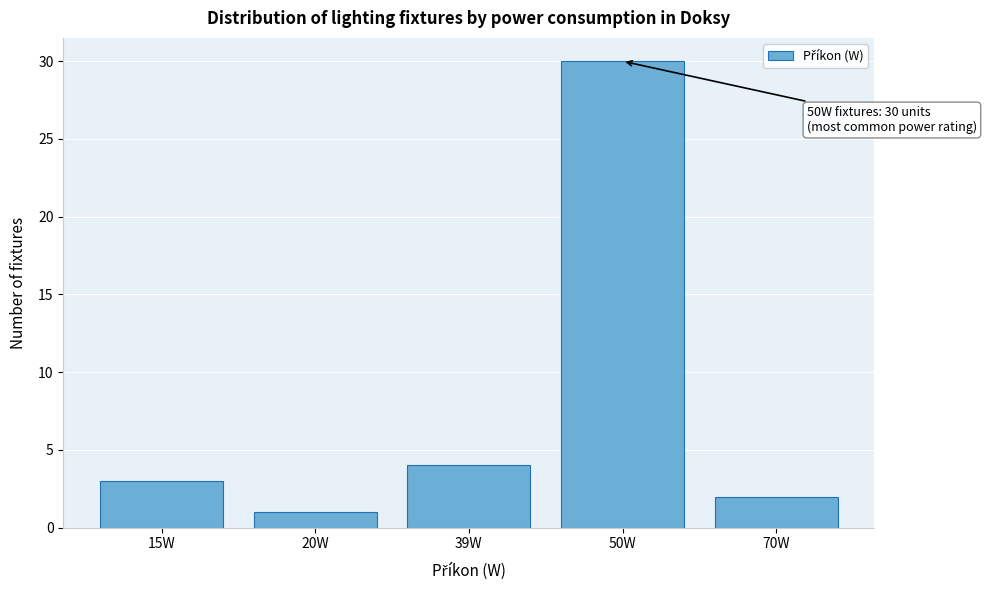

Reading right to left, what are all the values shown in this chart?

70W=2	50W=30	39W=4	20W=1	15W=3